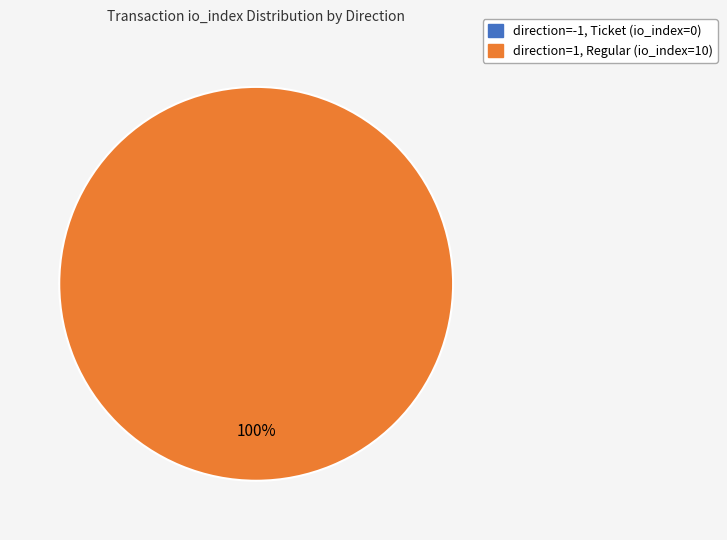

Count the number of slices in the pie.

2